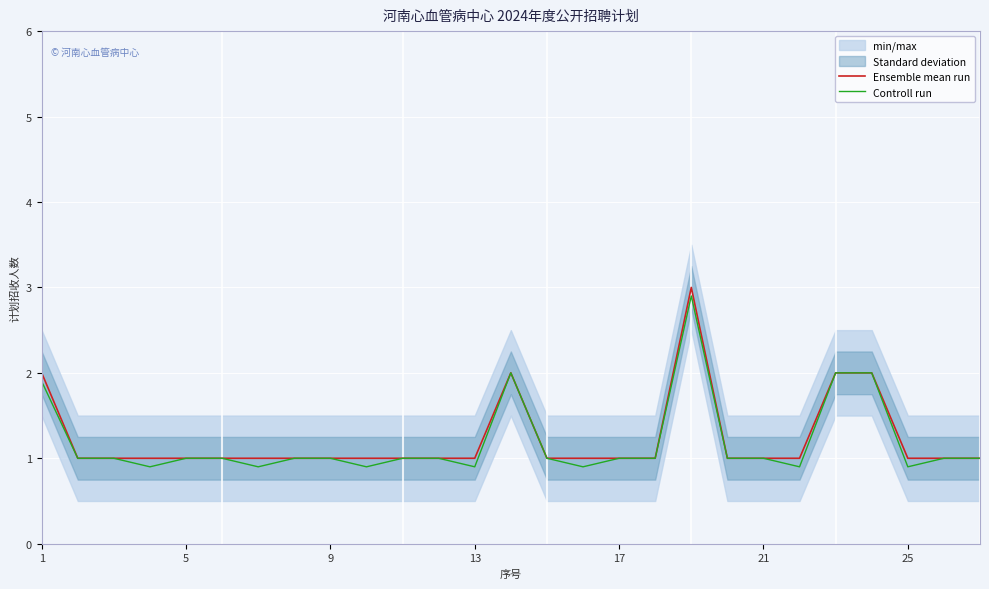

Is it true that Controll run equals 0.9 at 13?

True